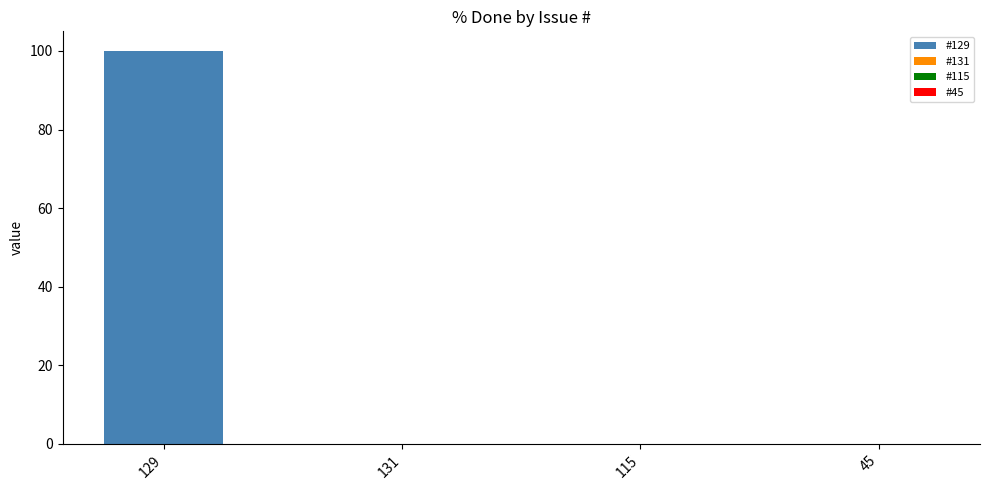

What is the sum of all values?

100